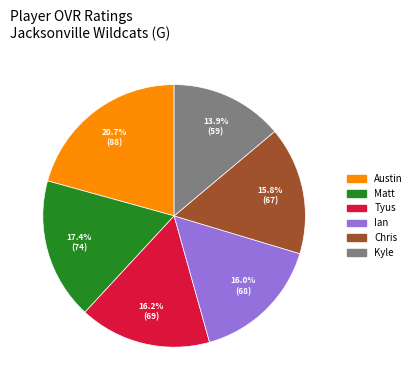

How many slices are in this pie chart?

6